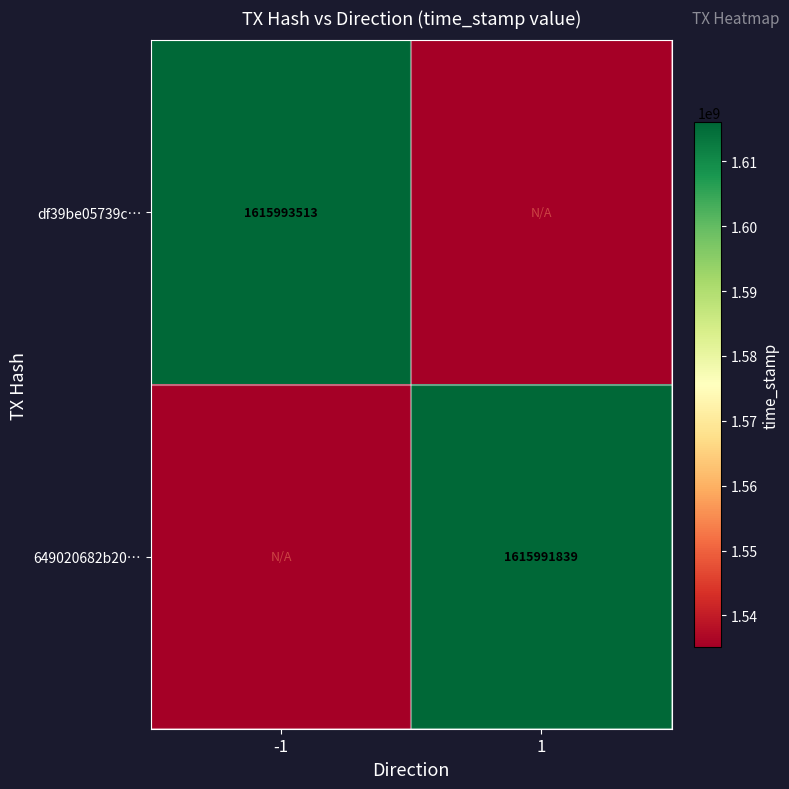

What is the greatest value displayed?

1615993513.0